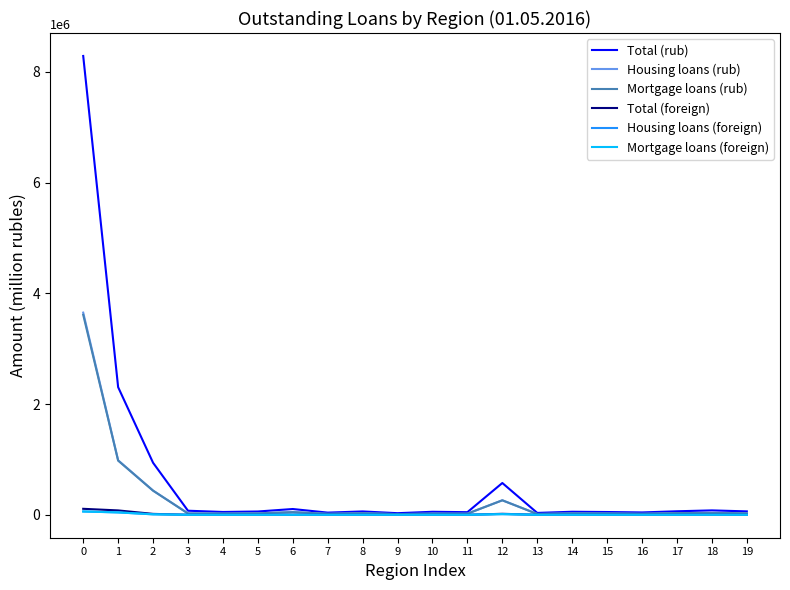

What is the greatest value displayed?

8286763